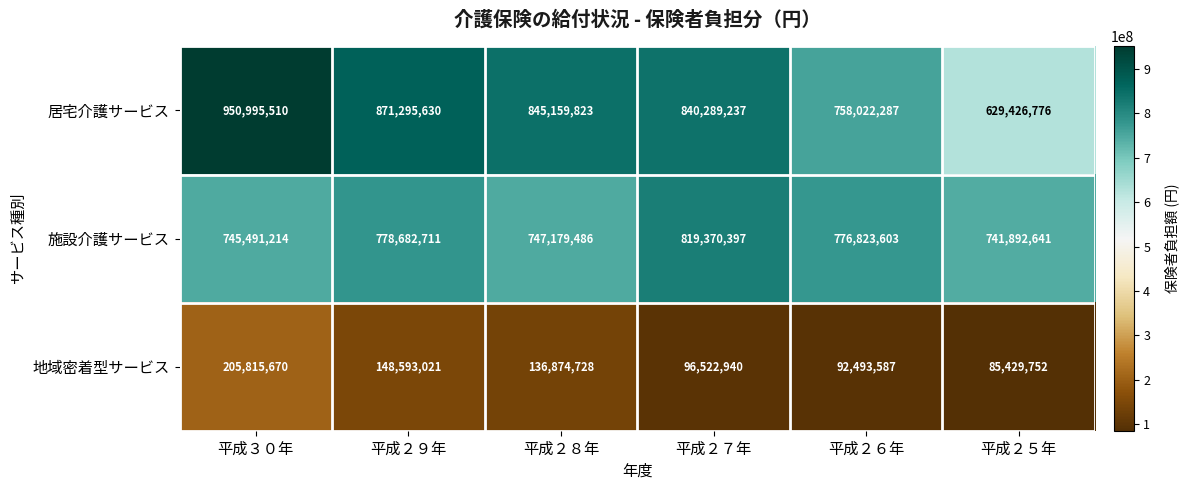

List the series in order of their peak value, lowest first.

地域密着型サービス, 施設介護サービス, 居宅介護サービス